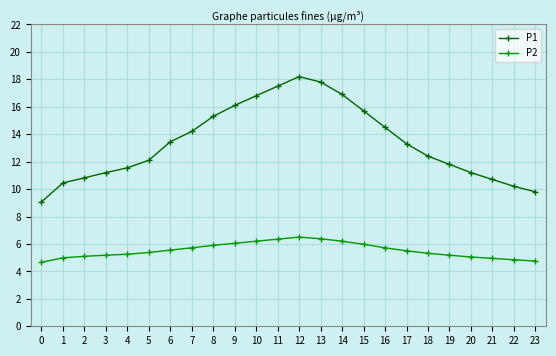

List the series in order of their peak value, lowest first.

P2, P1